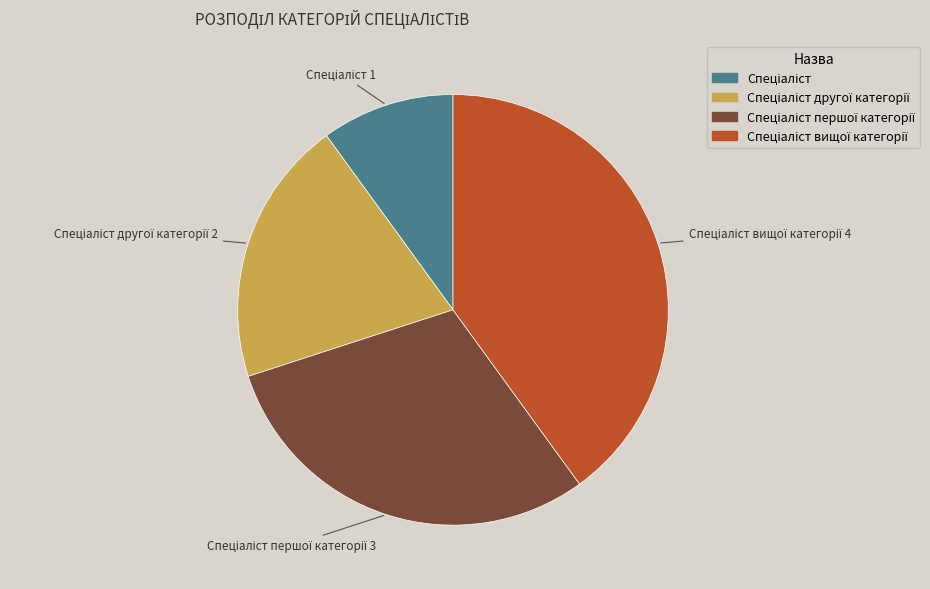

Is there any slice that represents more than half of the pie?

No